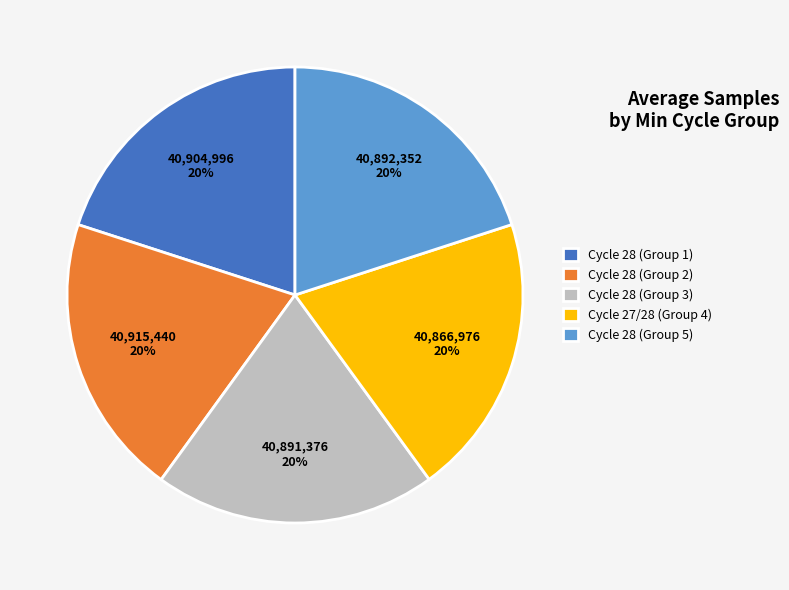

To the nearest percent, what portion does Cycle 28 (Group 1) represent?

20%